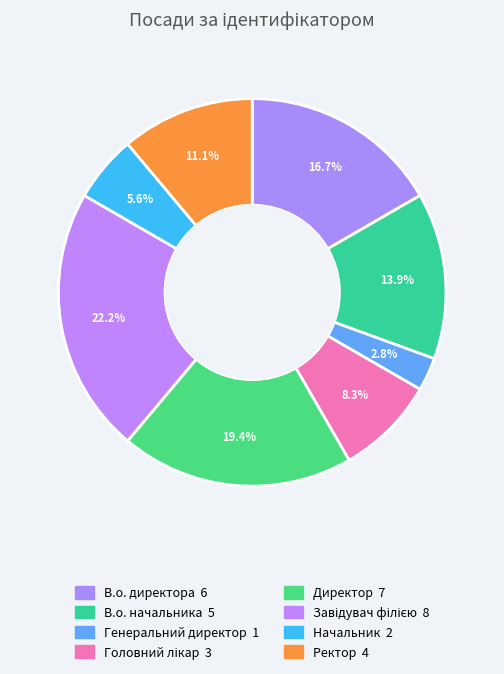

Is there a majority slice in this chart?

No